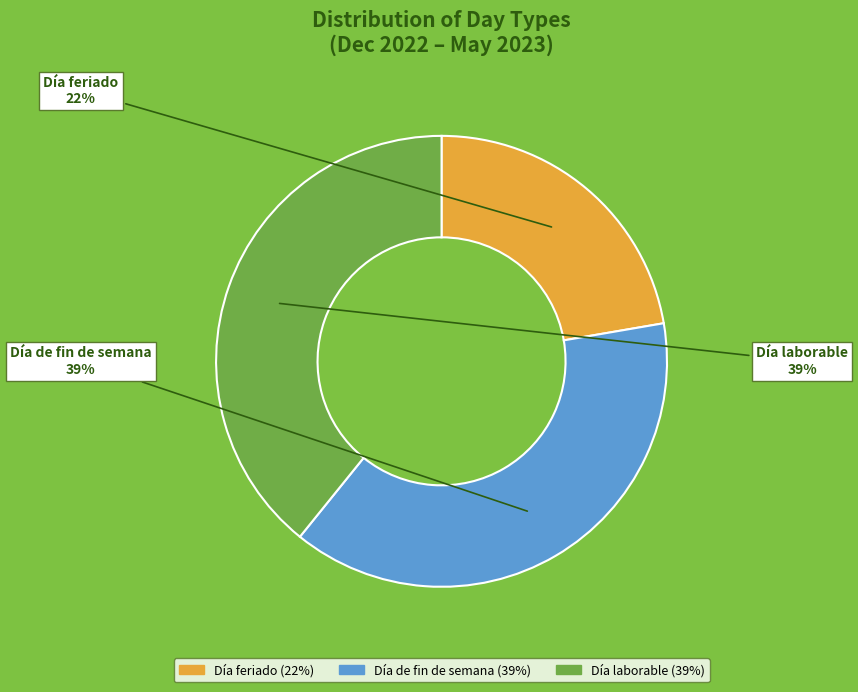

To the nearest percent, what is the combined percentage of Día laborable and Día de fin de semana?

78%